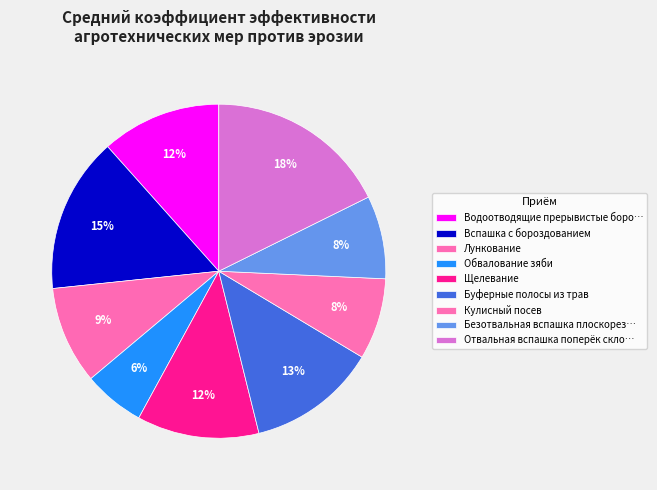

Does Буферные полосы из трав represent more than half of the total?

No